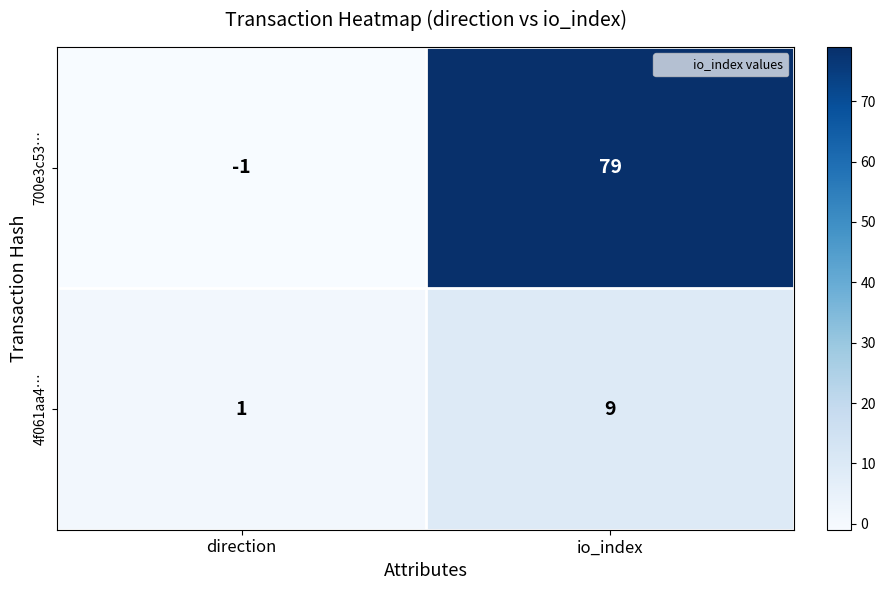

How many positive values does the 700e3c53… series have?

1